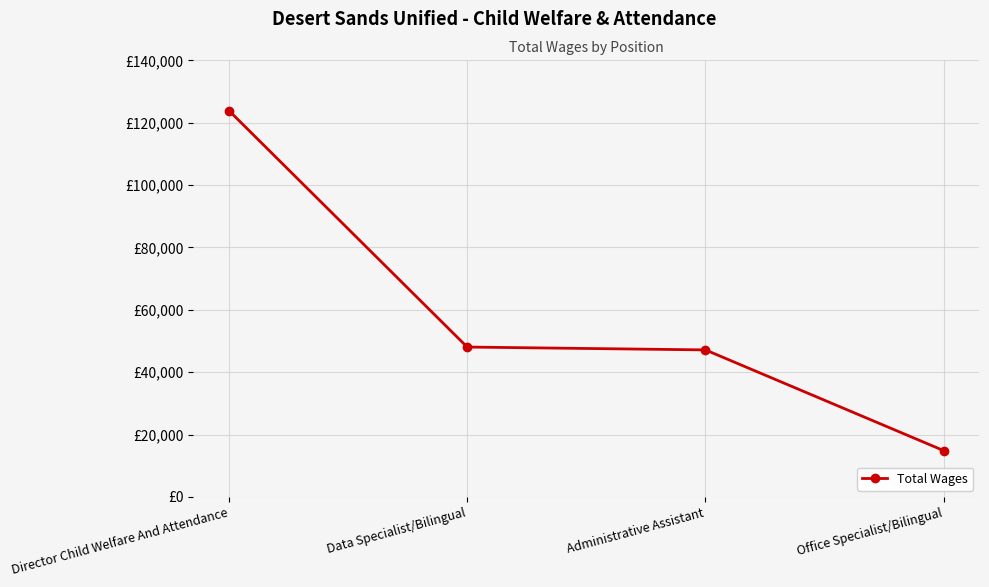

What is the smallest value displayed?

14857